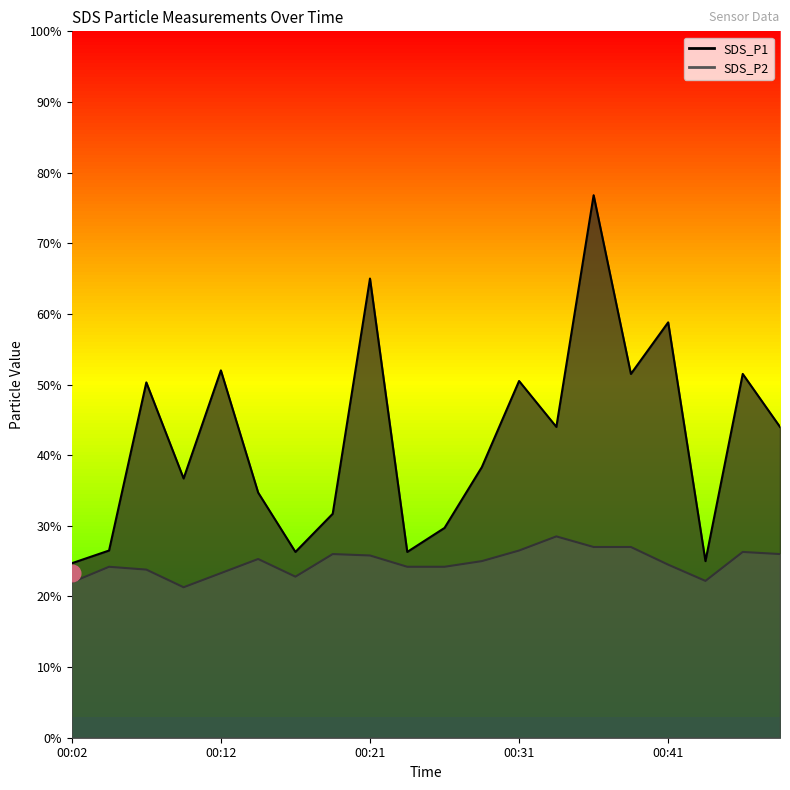

The value of SDS_P2 at 00:14 is 2.5. True or false?

True